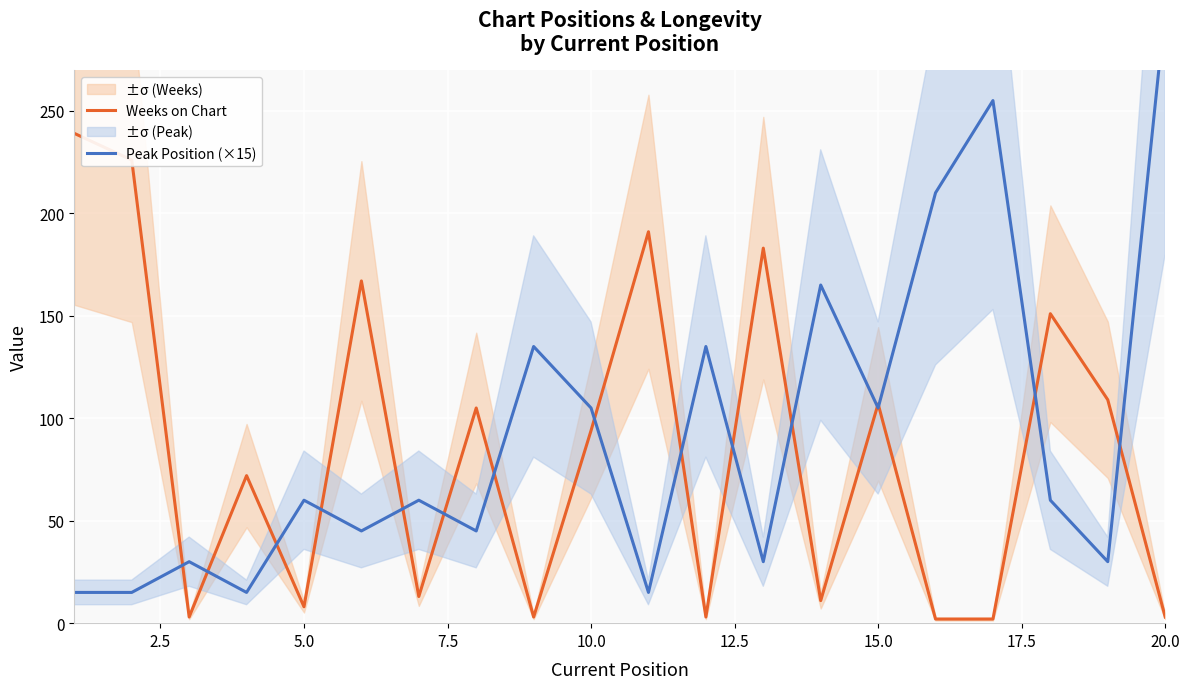

What is the maximum value for Weeks on Chart?

239